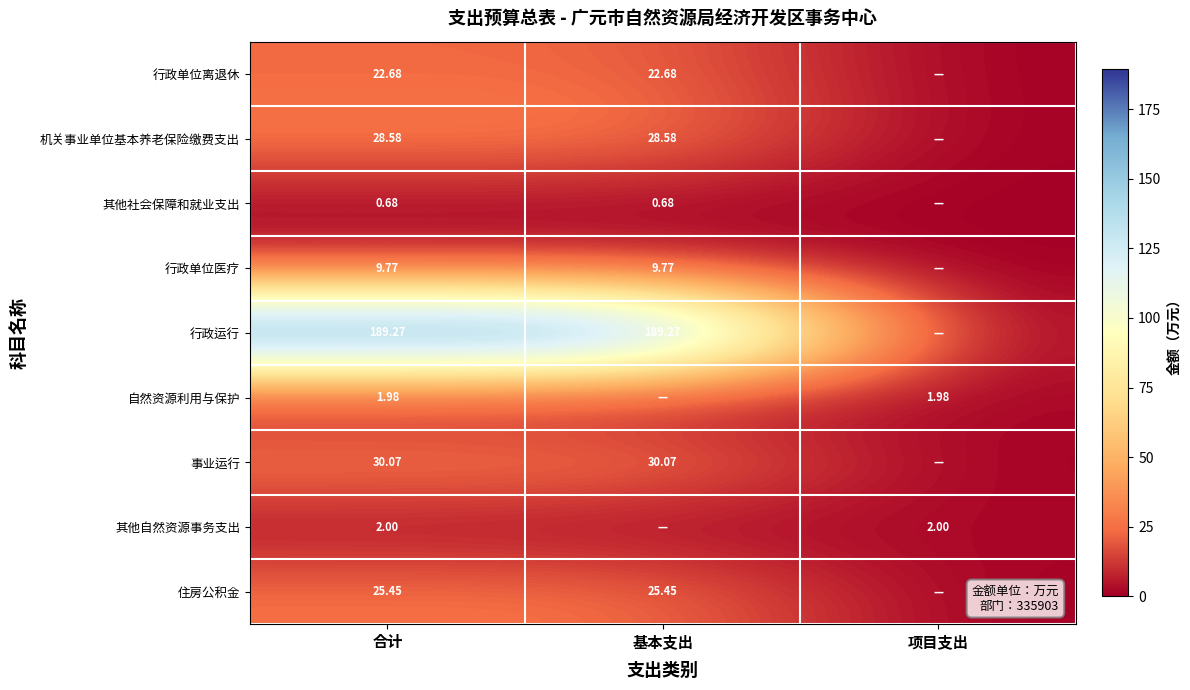

True or false: 其他社会保障和就业支出 has a value of 1.0 at 基本支出.

False